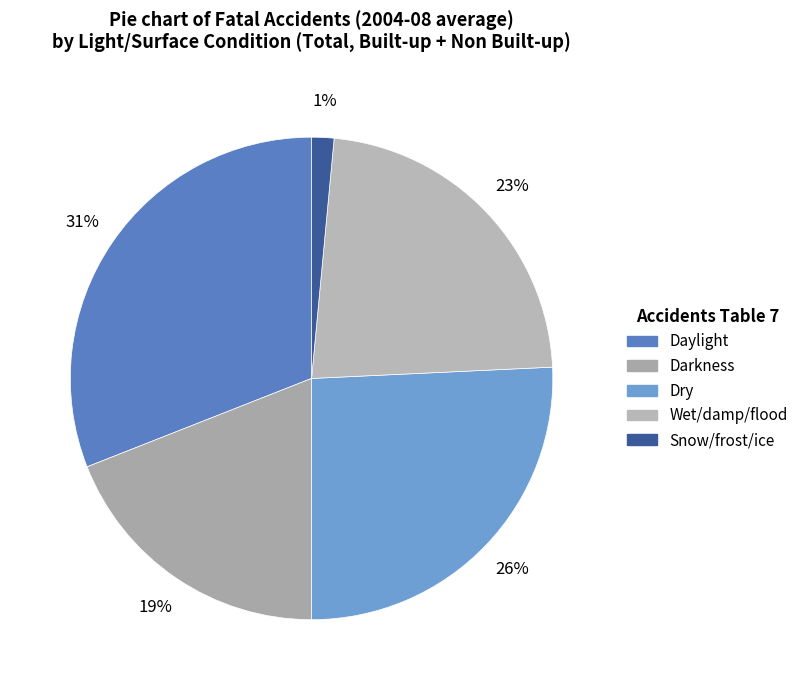

How many segments does this pie chart have?

5